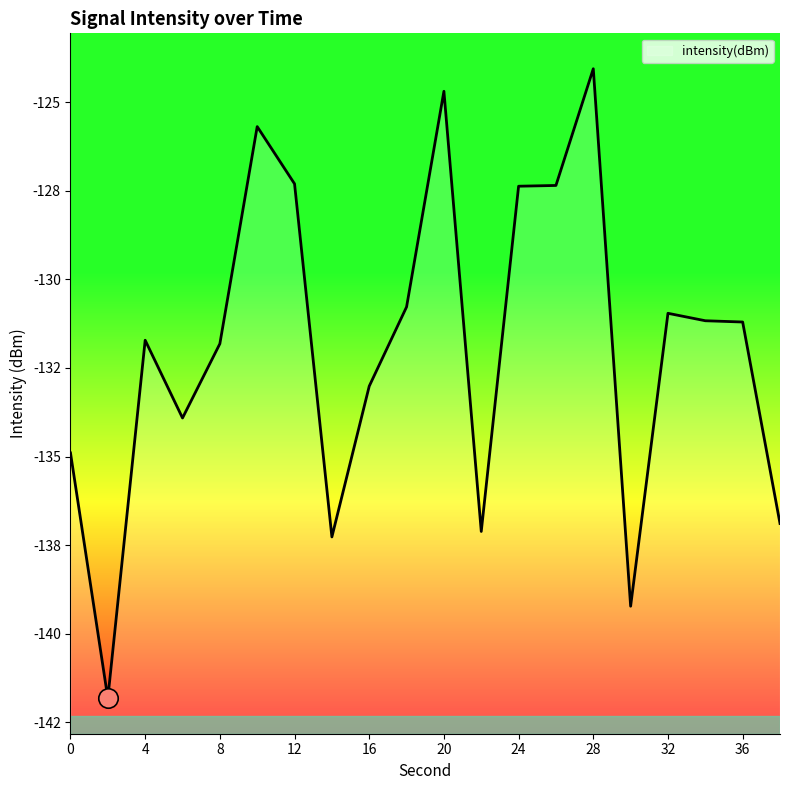

What is the difference between the values at 36 and 38?

5.7